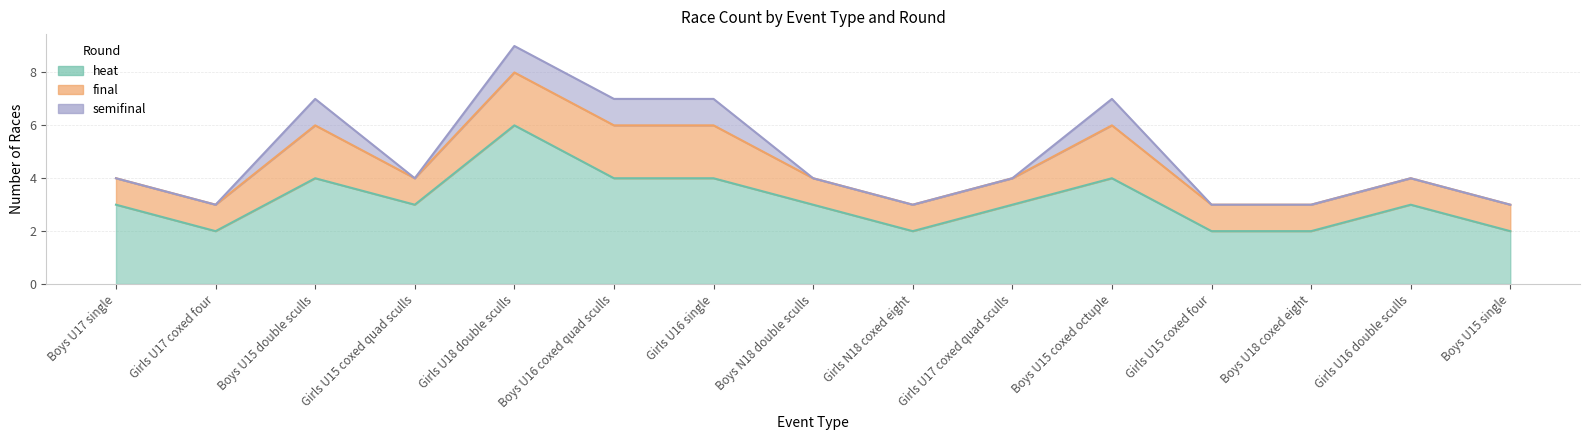

At which label does final reach its peak?

Boys U15 double sculls